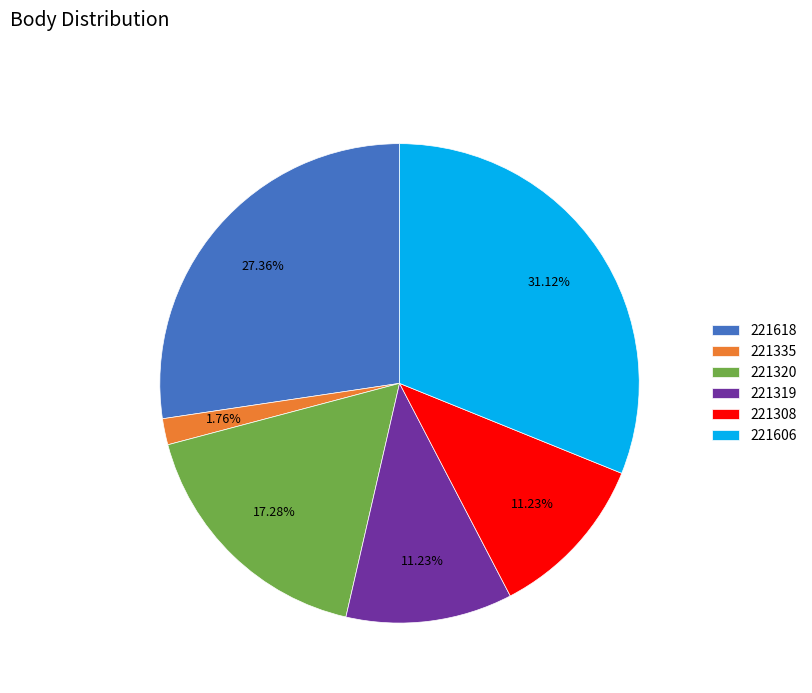

To the nearest percent, what percentage of the pie is 221618?

27%